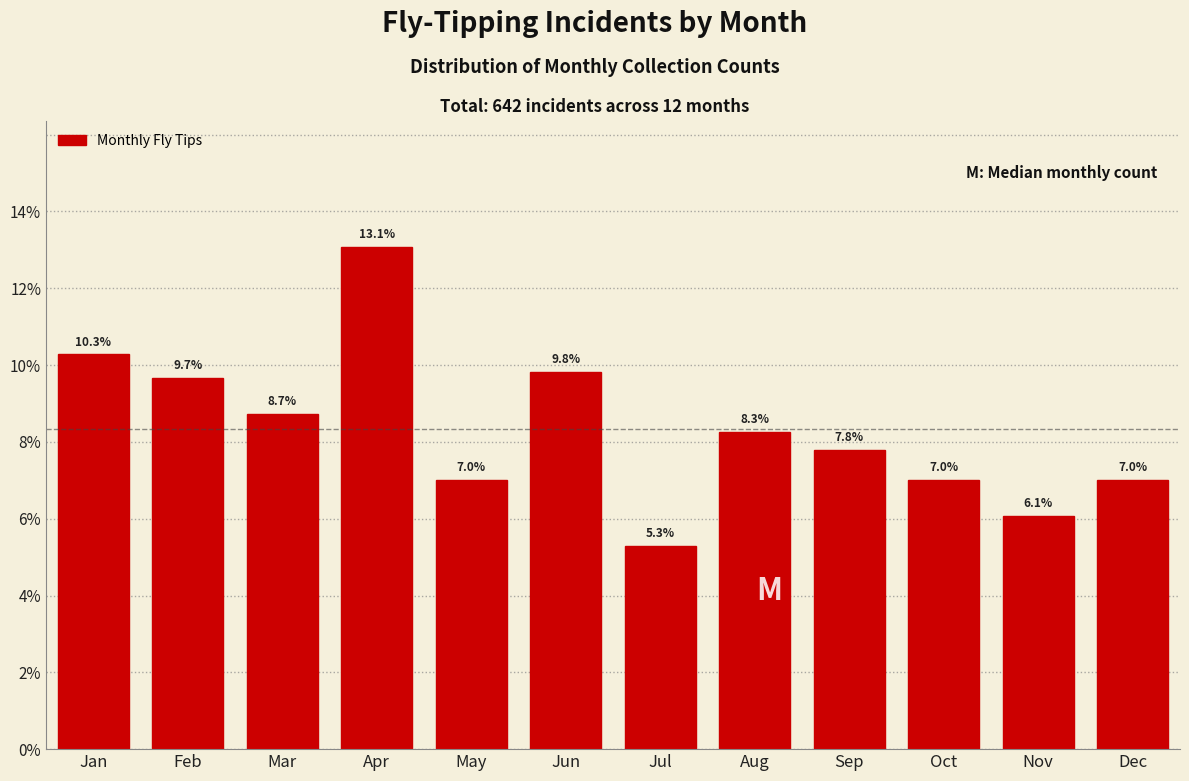

Reading left to right, extract all data points from this chart.

10.3	9.7	8.7	13.1	7.0	9.8	5.3	8.3	7.8	7.0	6.1	7.0